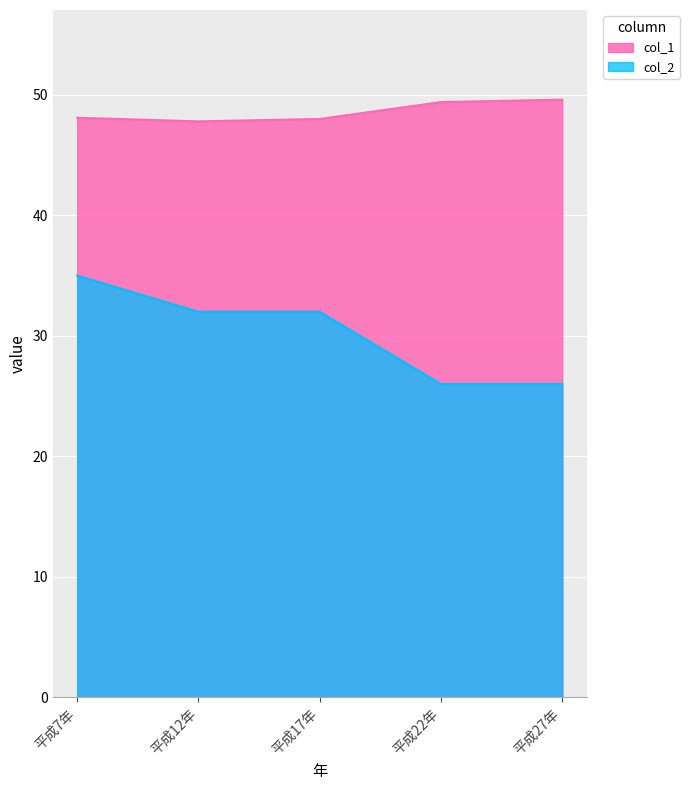

What is the difference between the values at 平成22年 and 平成27年?

0.2